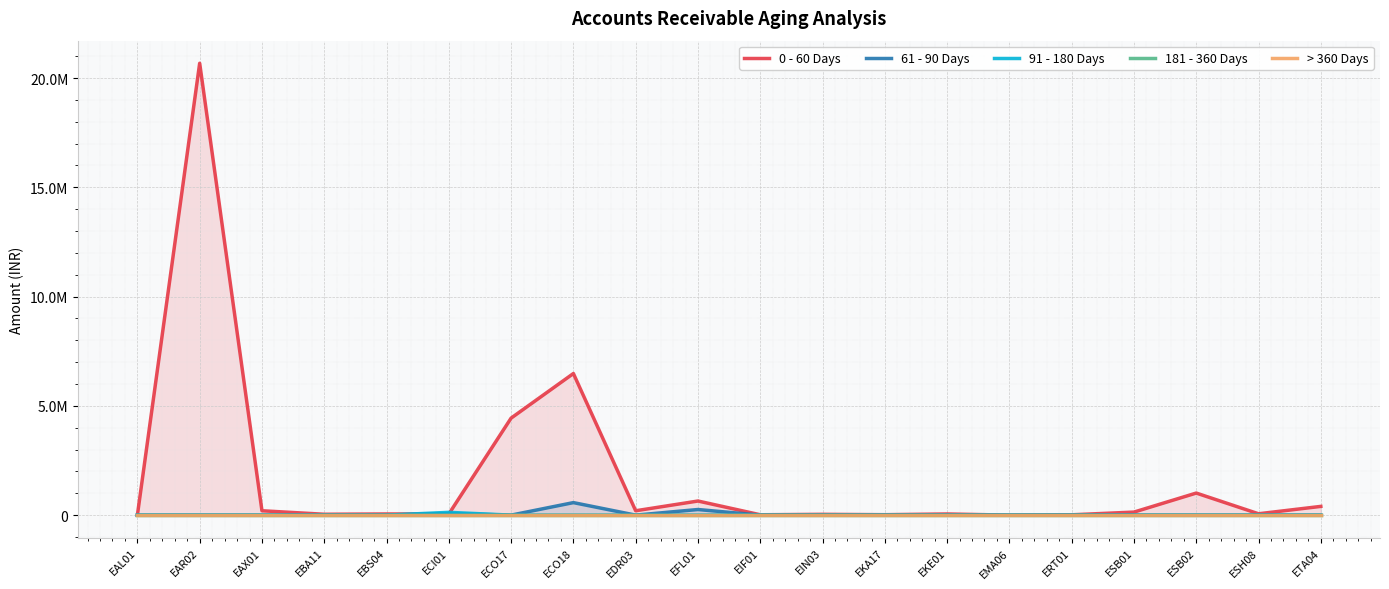

What is the label of the 4th point from the left?

EBA11